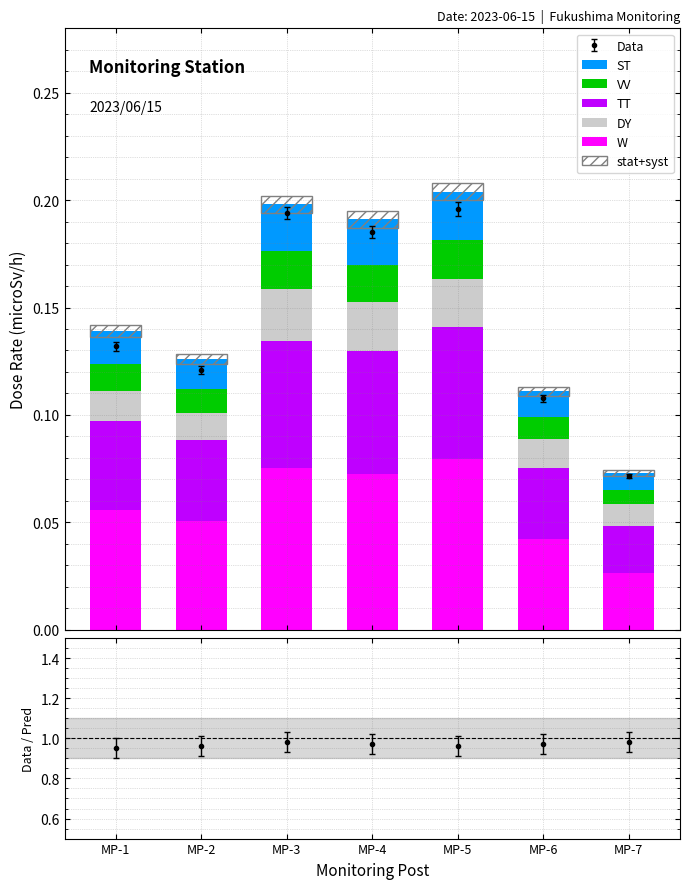

Which series has the largest range (max minus min)?

W